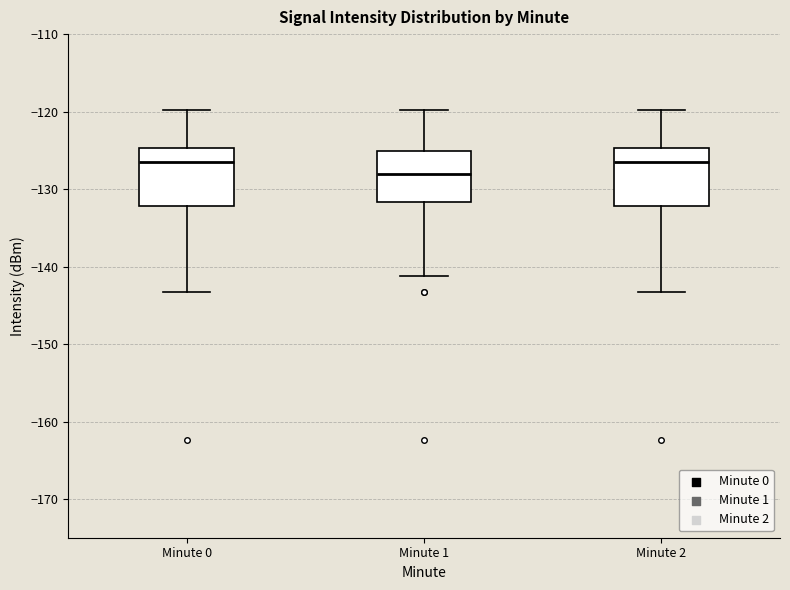

Reading left to right, read every box against the y-axis: the position of its median line, the range the box covers, and the ends of its whiskers. The values are not printed on the chart, so give them approximately, as read against the axis.

Minute 0: median -127, box -132 to -125, whiskers -143 to -120
Minute 1: median -128, box -132 to -125, whiskers -141 to -120
Minute 2: median -127, box -132 to -125, whiskers -143 to -120